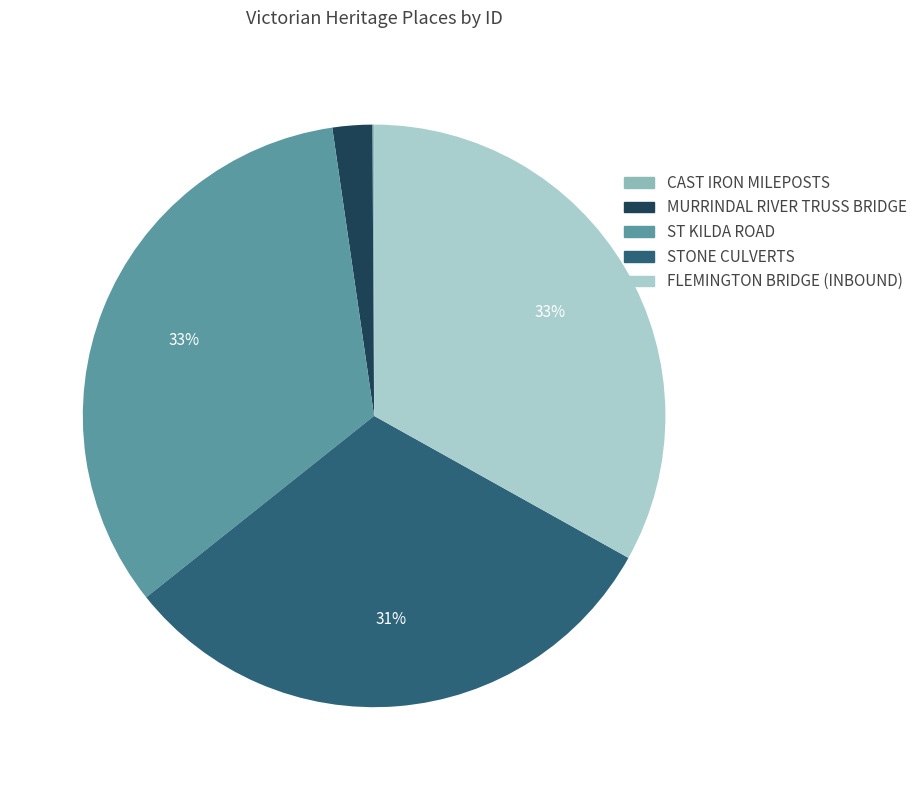

To the nearest percent, what is the combined percentage of STONE CULVERTS and CAST IRON MILEPOSTS?

31%